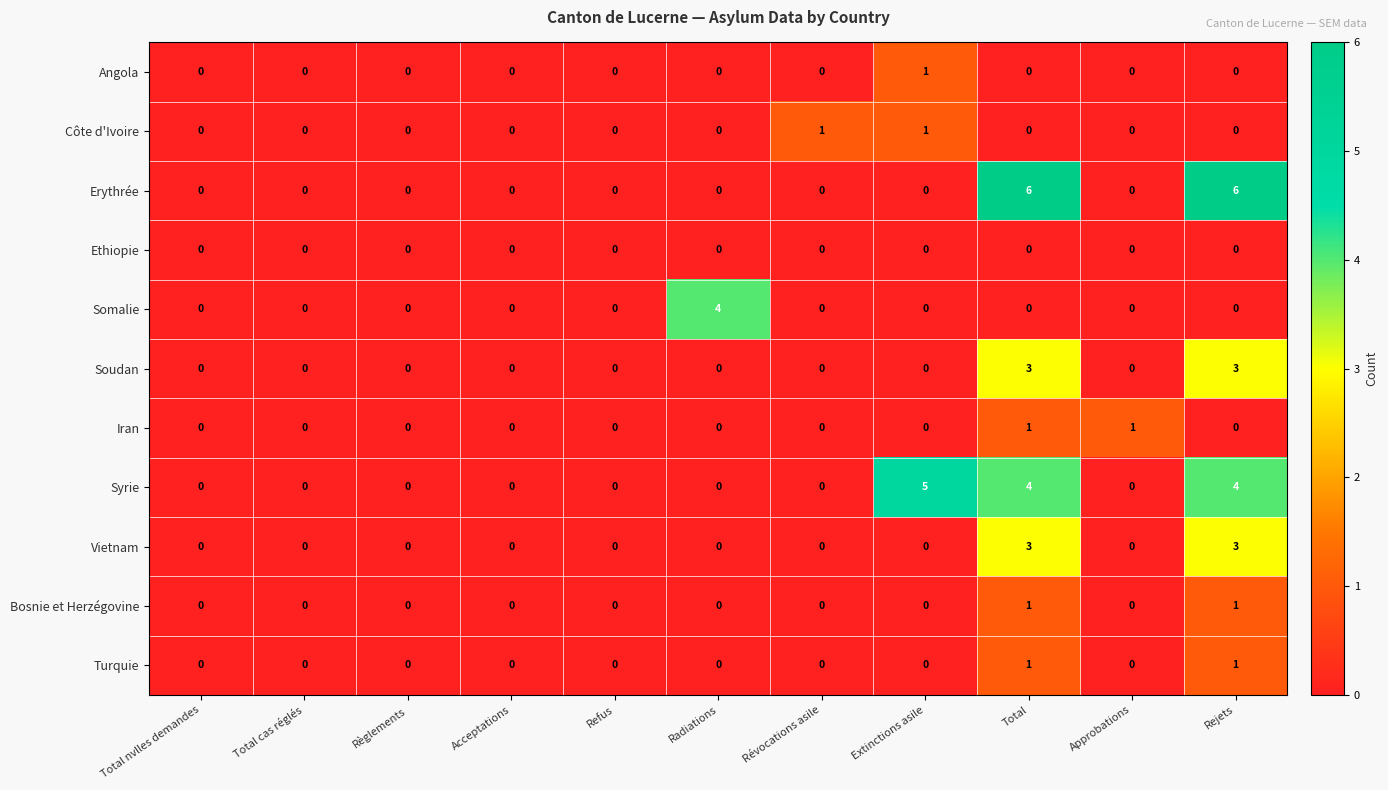

Is the value of Somalie at Total greater than the value of Côte d'Ivoire at Extinctions asile?

No